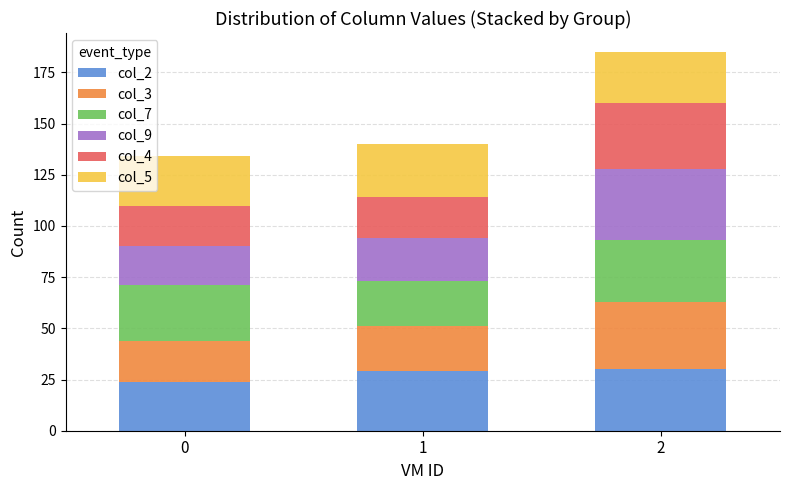

Reading left to right, list the values for the col_2 series.

24	29	30